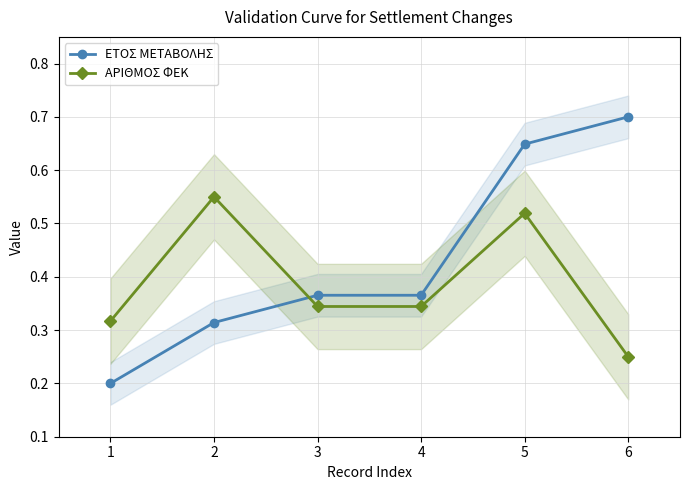

What is the sum of the ΕΤΟΣ ΜΕΤΑΒΟΛΗΣ values at 6 and 1?

0.9